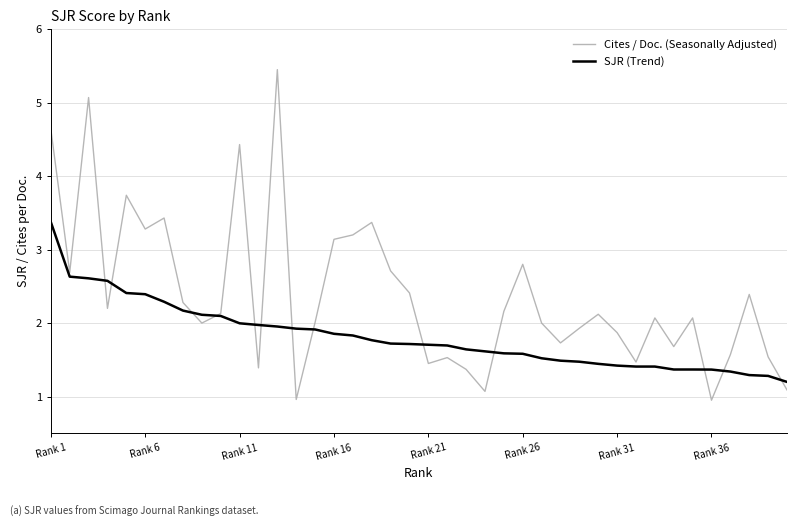

List the series in order of their peak value, lowest first.

SJR (Trend), Cites / Doc. (Seasonally Adjusted)